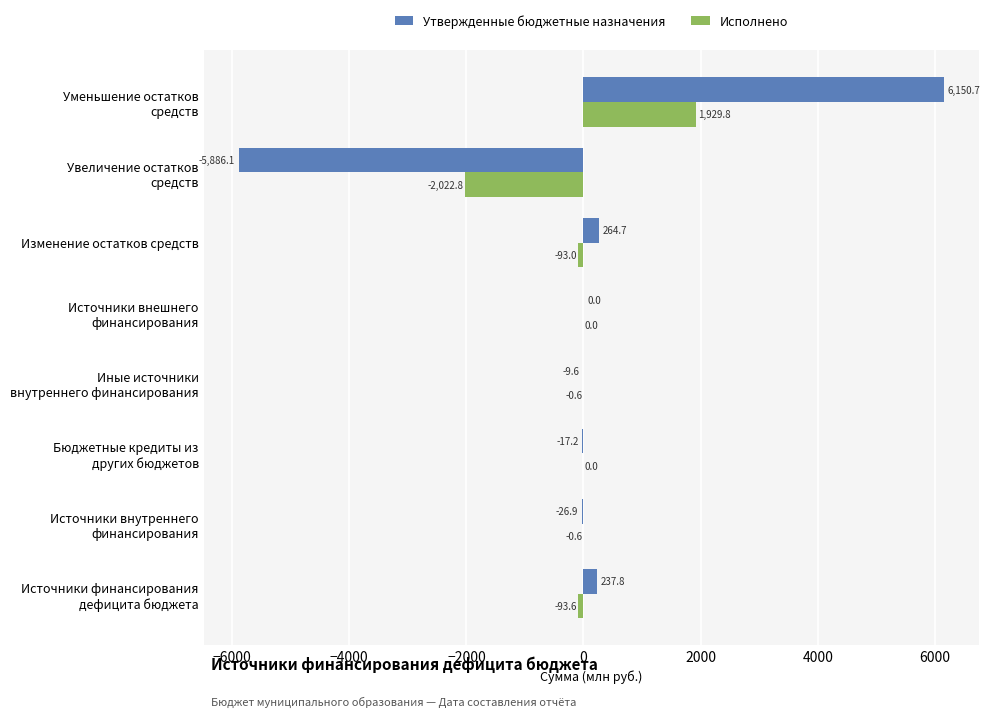

What are all the series names shown in the legend?

Утвержденные бюджетные назначения, Исполнено